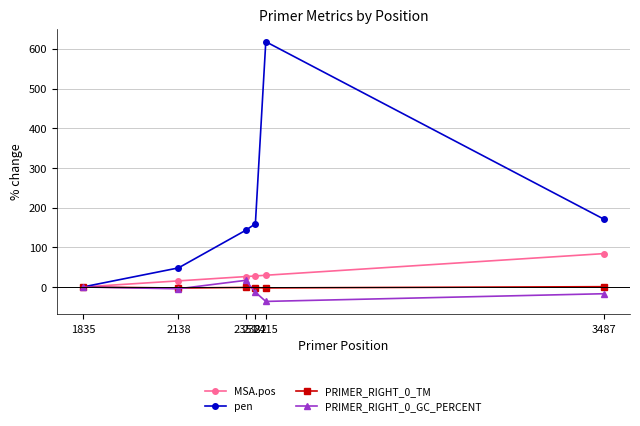

What is the average value of the pen series?

189.8